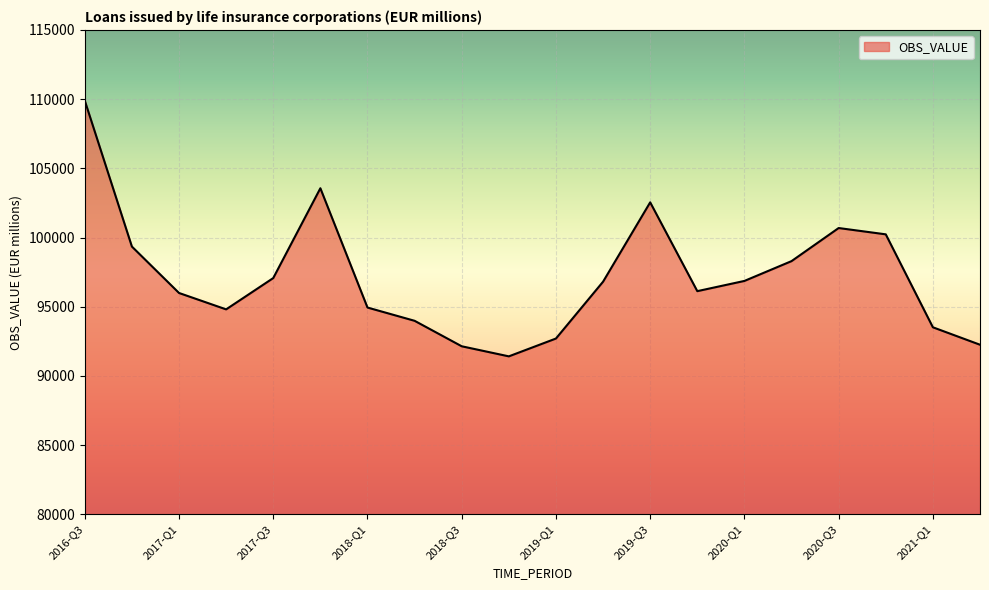

What is the difference between the maximum and minimum values?

18481